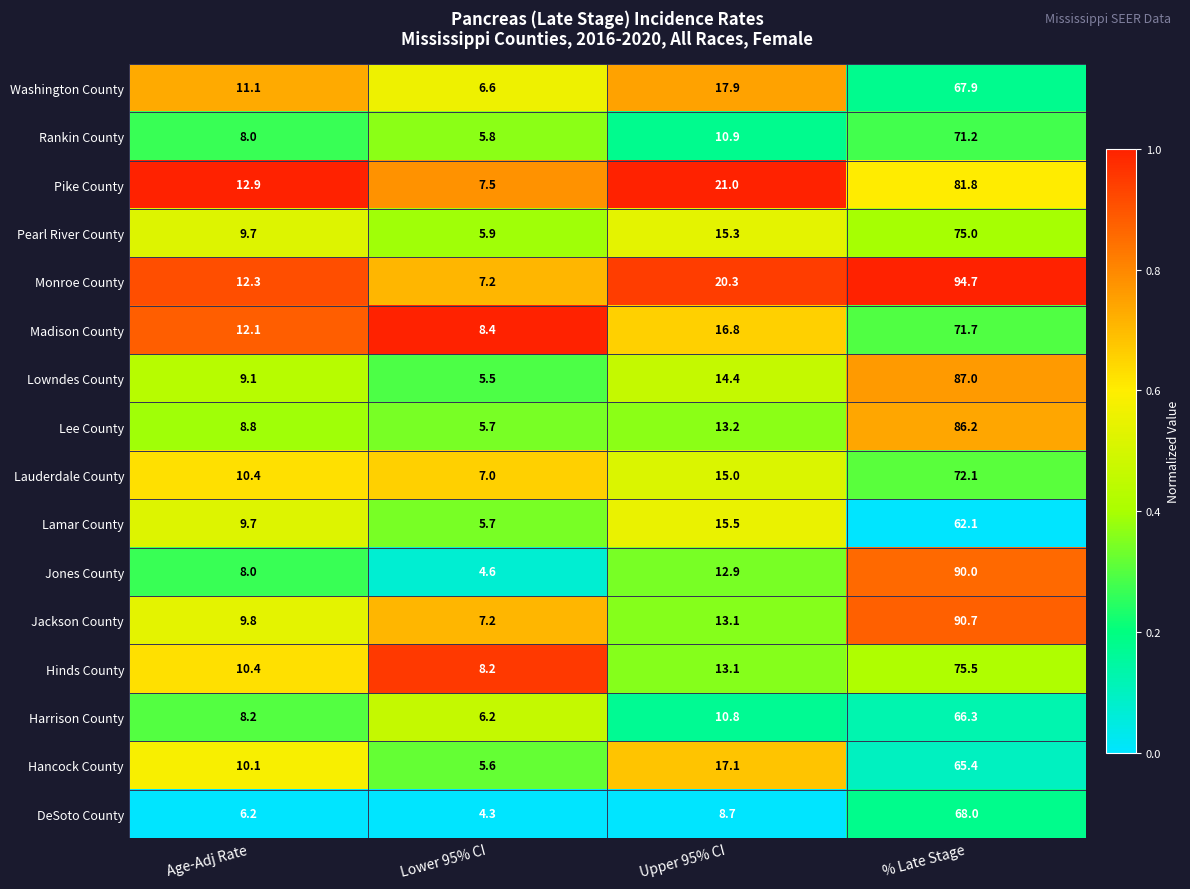

What is the sum of the Lowndes County values at Upper 95% CI and Lower 95% CI?

19.9